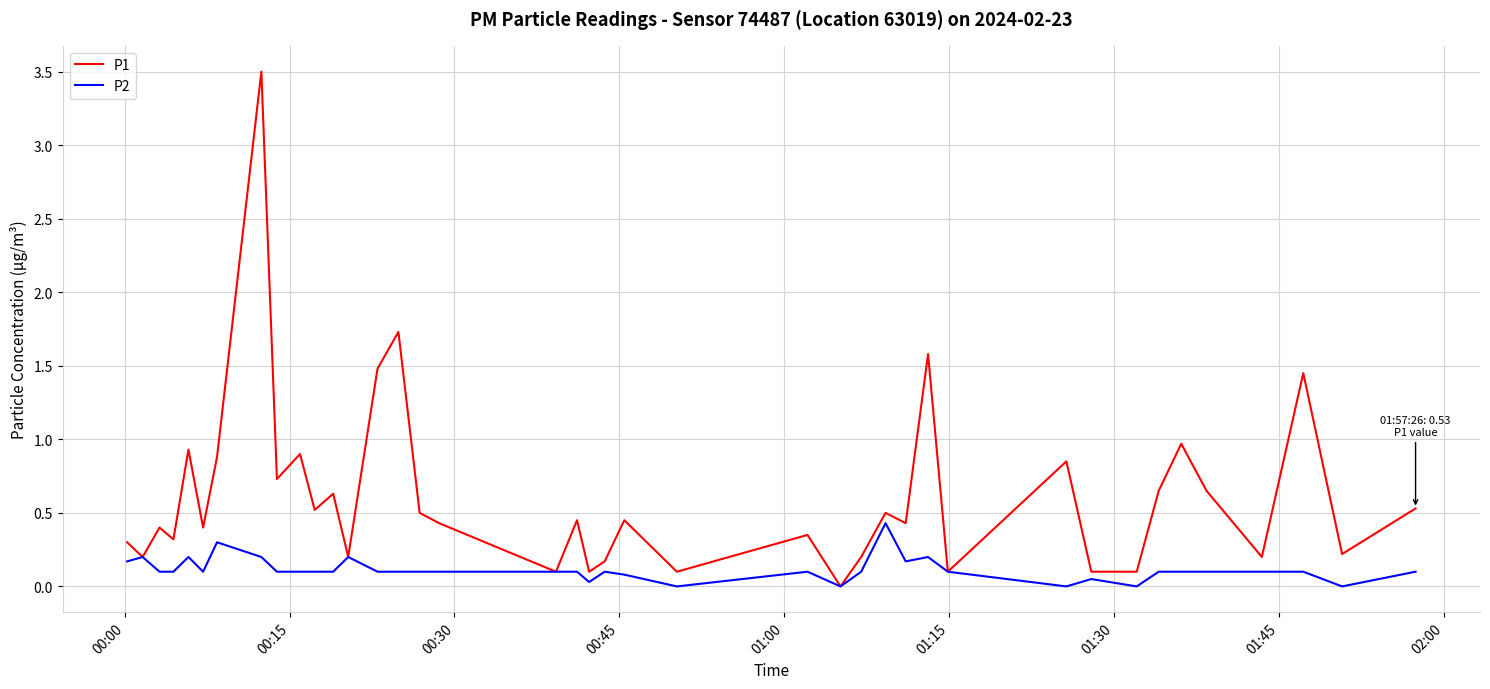

At how many categories does at least one series exceed 1?

5